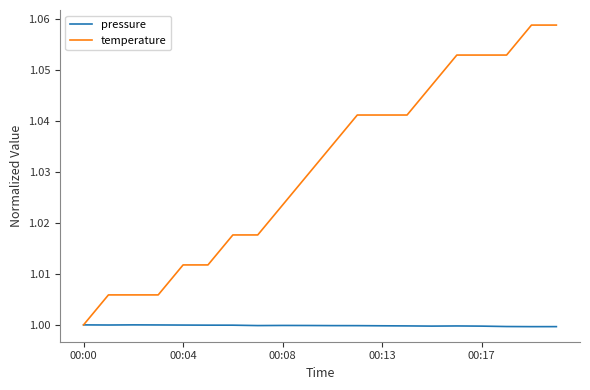

Which series has the largest range (max minus min)?

temperature